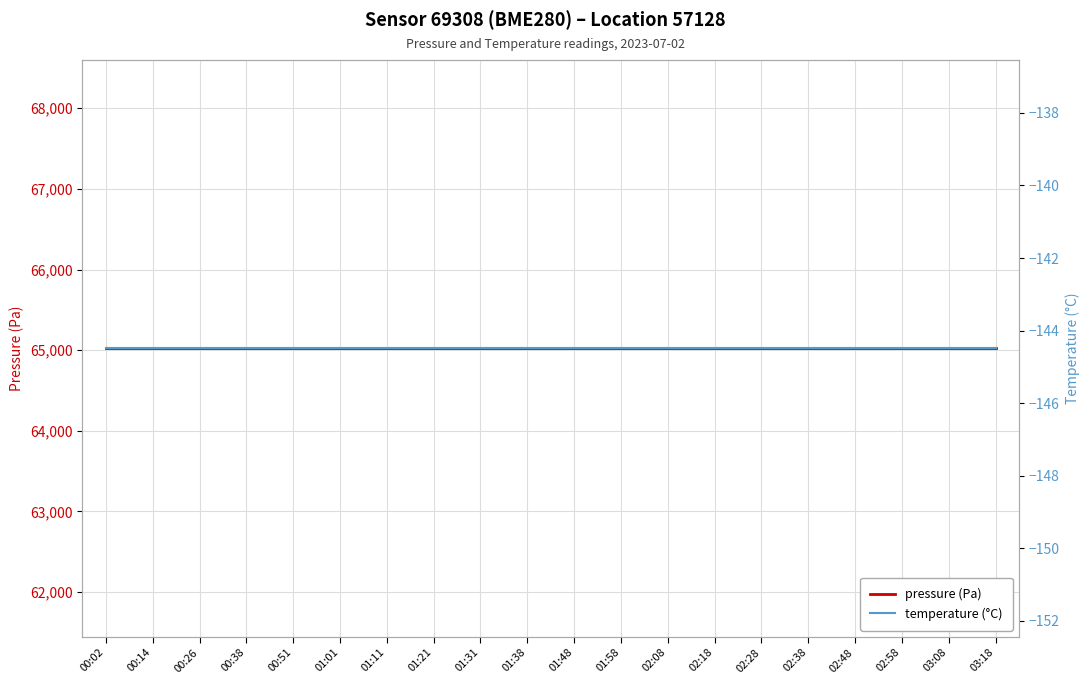

What is the label of the 19th point from the right?

00:14